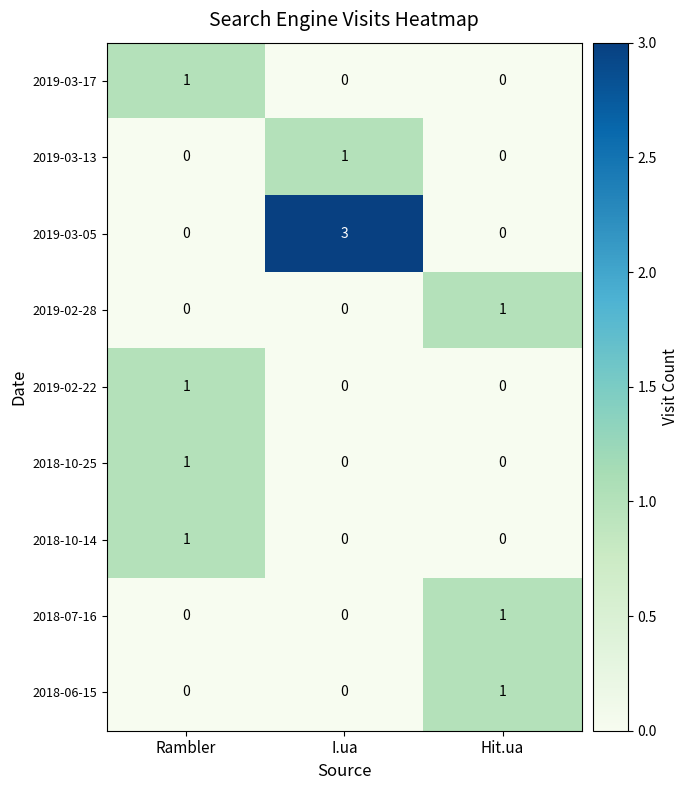

Which label corresponds to the largest value in the chart?

I.ua